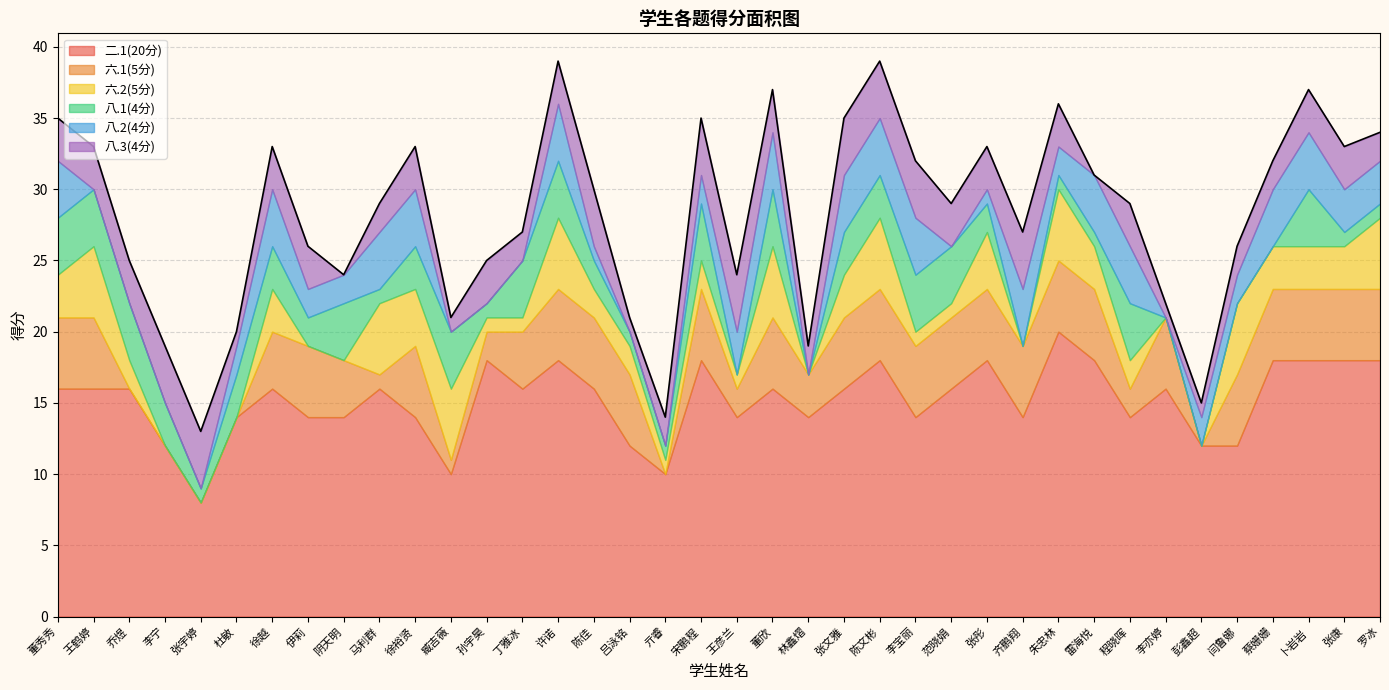

Is the value of 八.1(4分) at 张彤 greater than the value of 二.1(20分) at 张文雅?

No